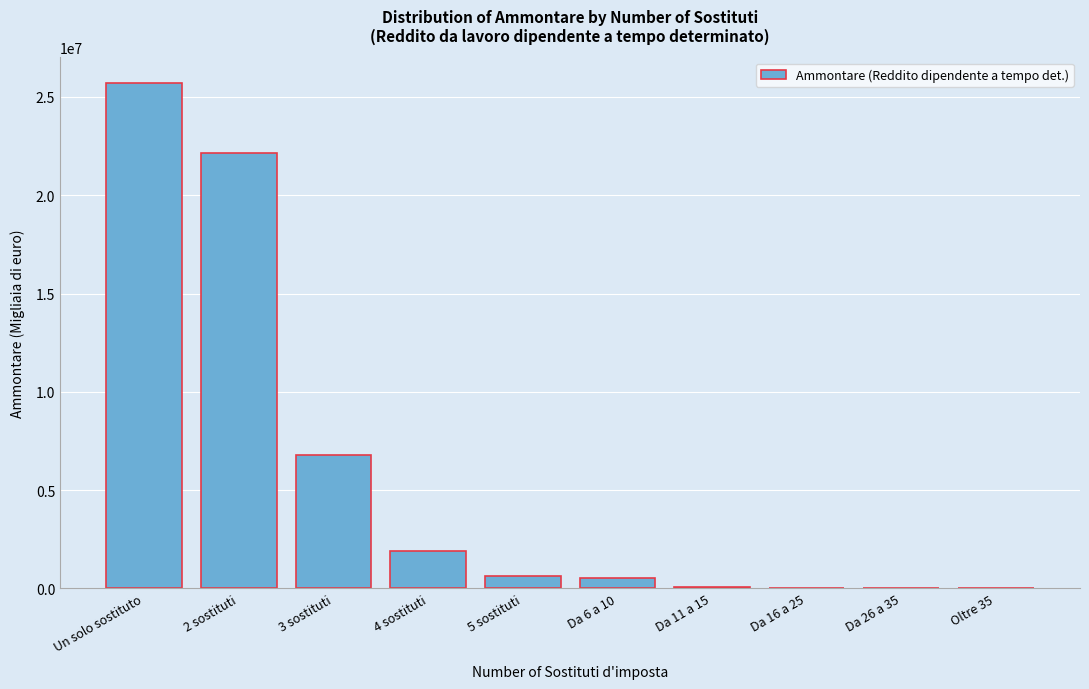

What is the sum of all values?

57784376